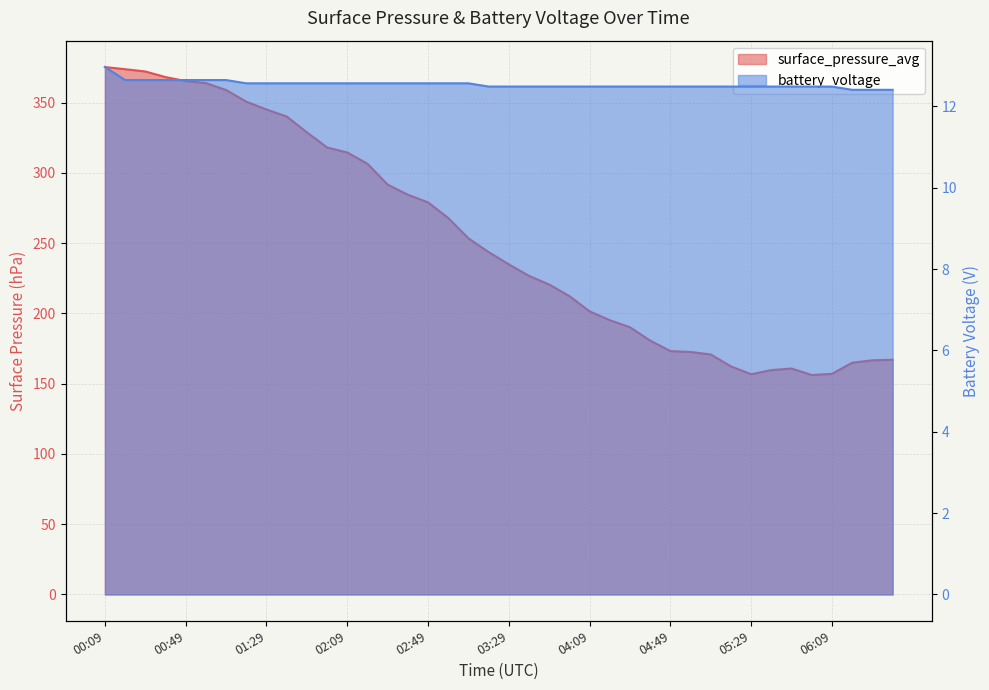

Between 02:39 and 04:09, which series saw the biggest shift?

surface_pressure_avg